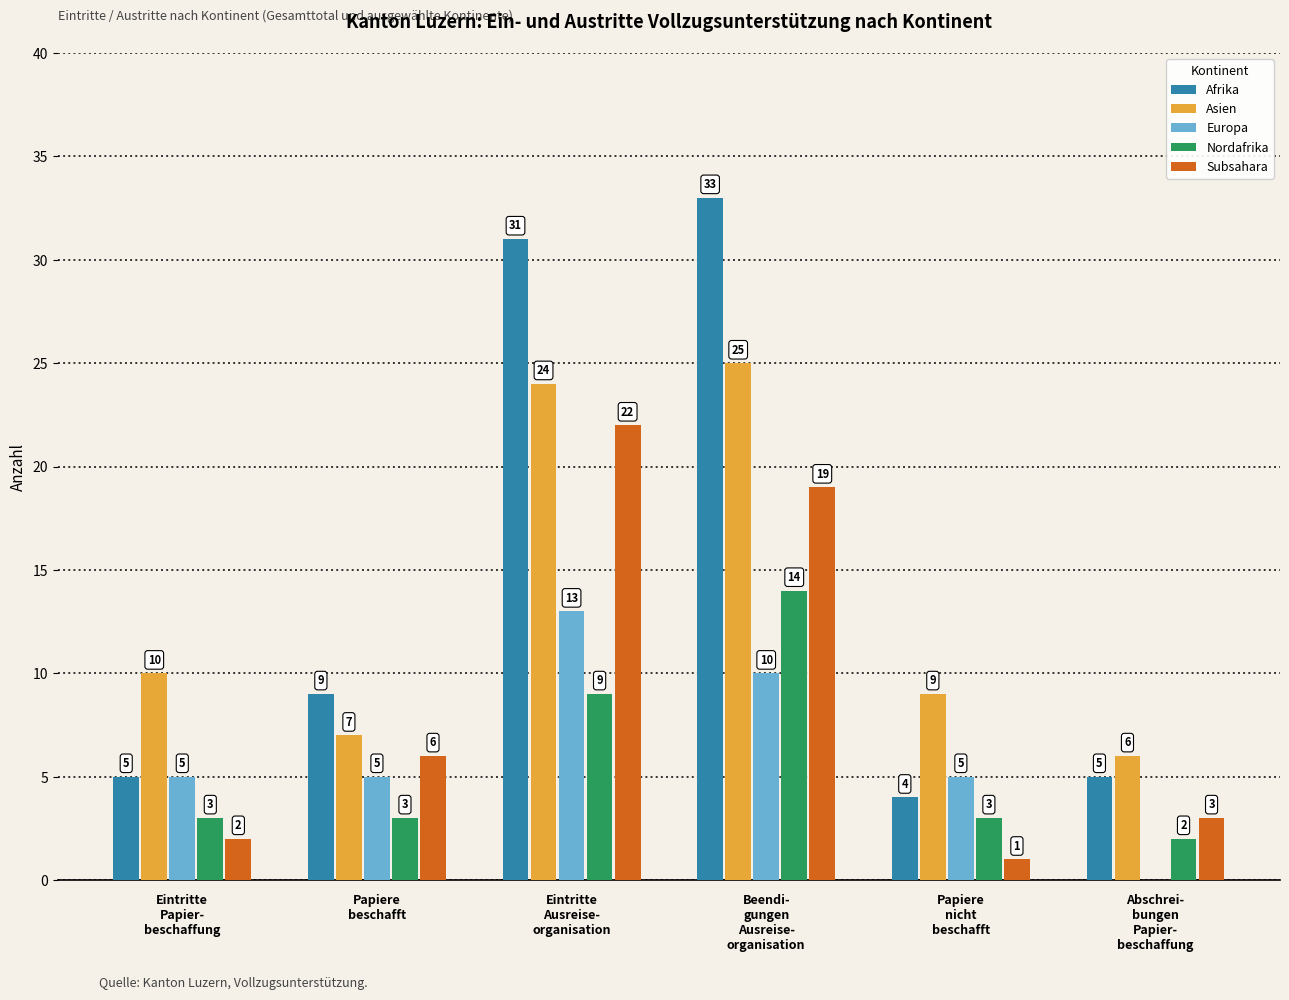

What is the sum of all Afrika values?

87